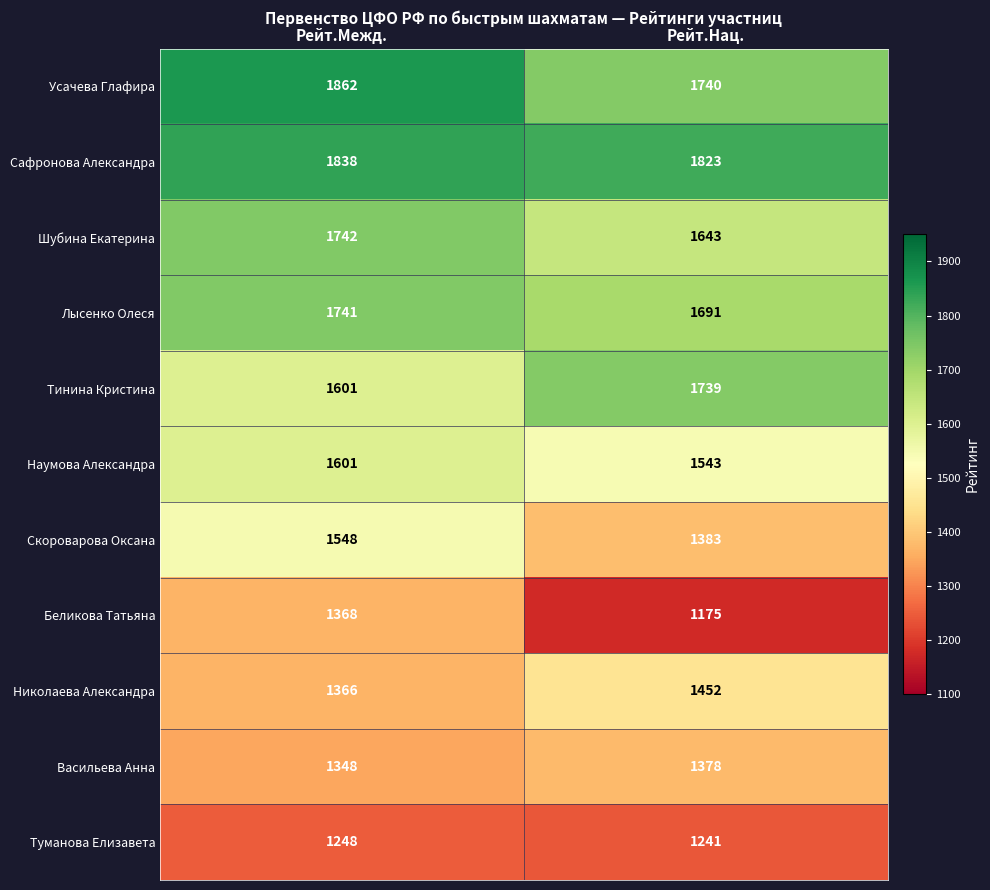

Reading left to right, transcribe all the data shown in this chart.

Усачева Глафира: 1862	1740
Сафронова Александра: 1838	1823
Шубина Екатерина: 1742	1643
Лысенко Олеся: 1741	1691
Тинина Кристина: 1601	1739
Наумова Александра: 1601	1543
Скороварова Оксана: 1548	1383
Беликова Татьяна: 1368	1175
Николаева Александра: 1366	1452
Васильева Анна: 1348	1378
Туманова Елизавета: 1248	1241